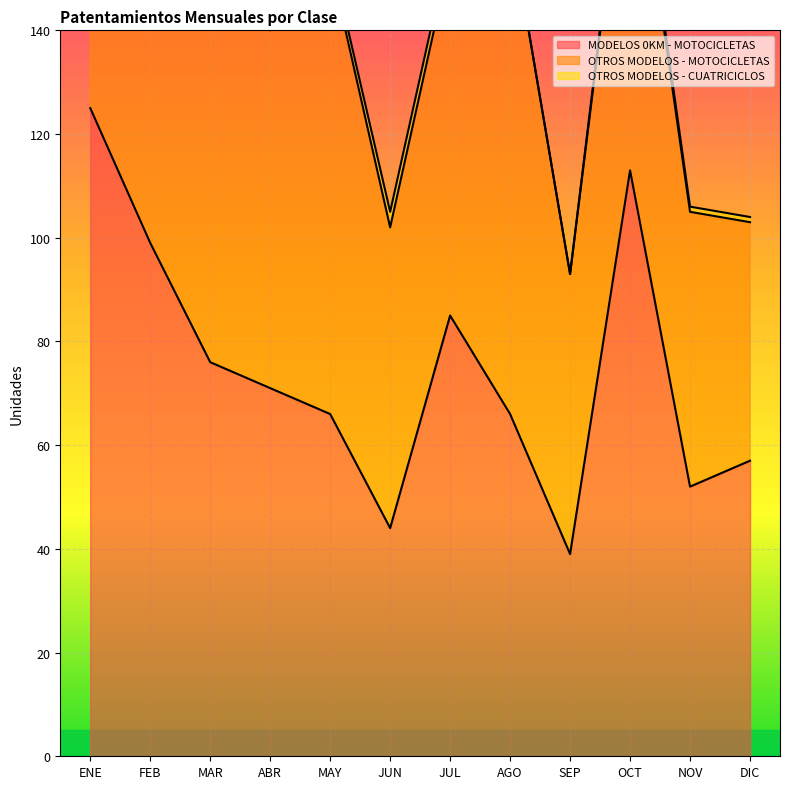

What is the label of the 10th point from the left?

OCT